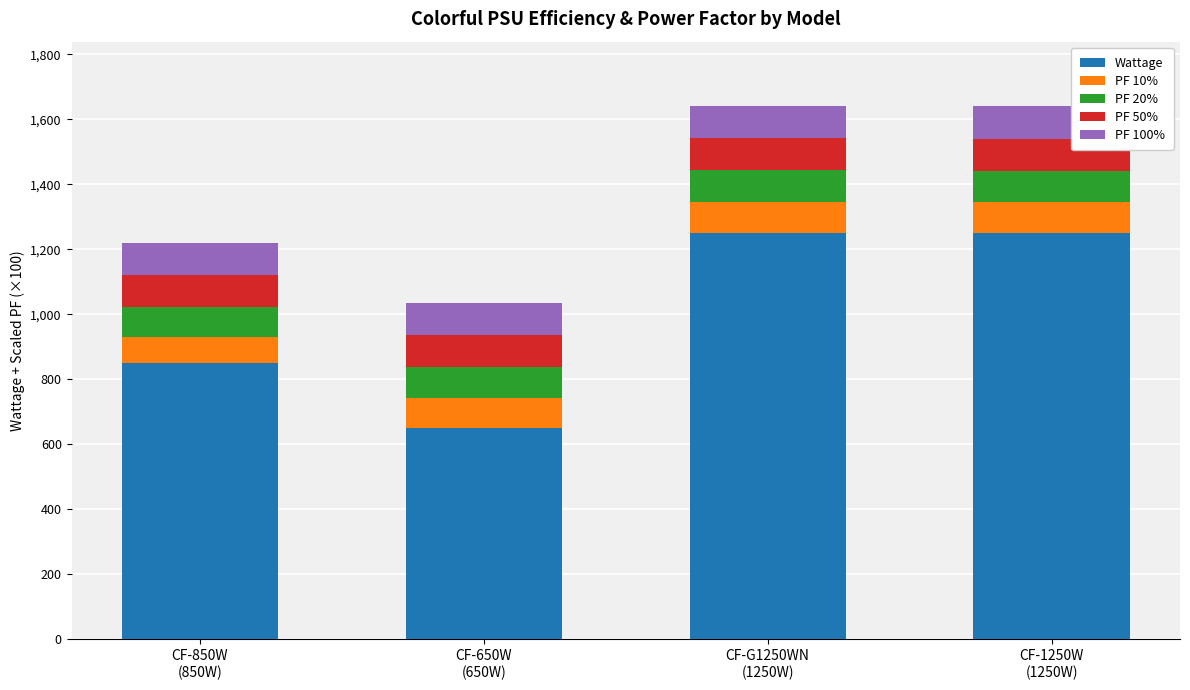

What is the maximum value for Wattage?

1250